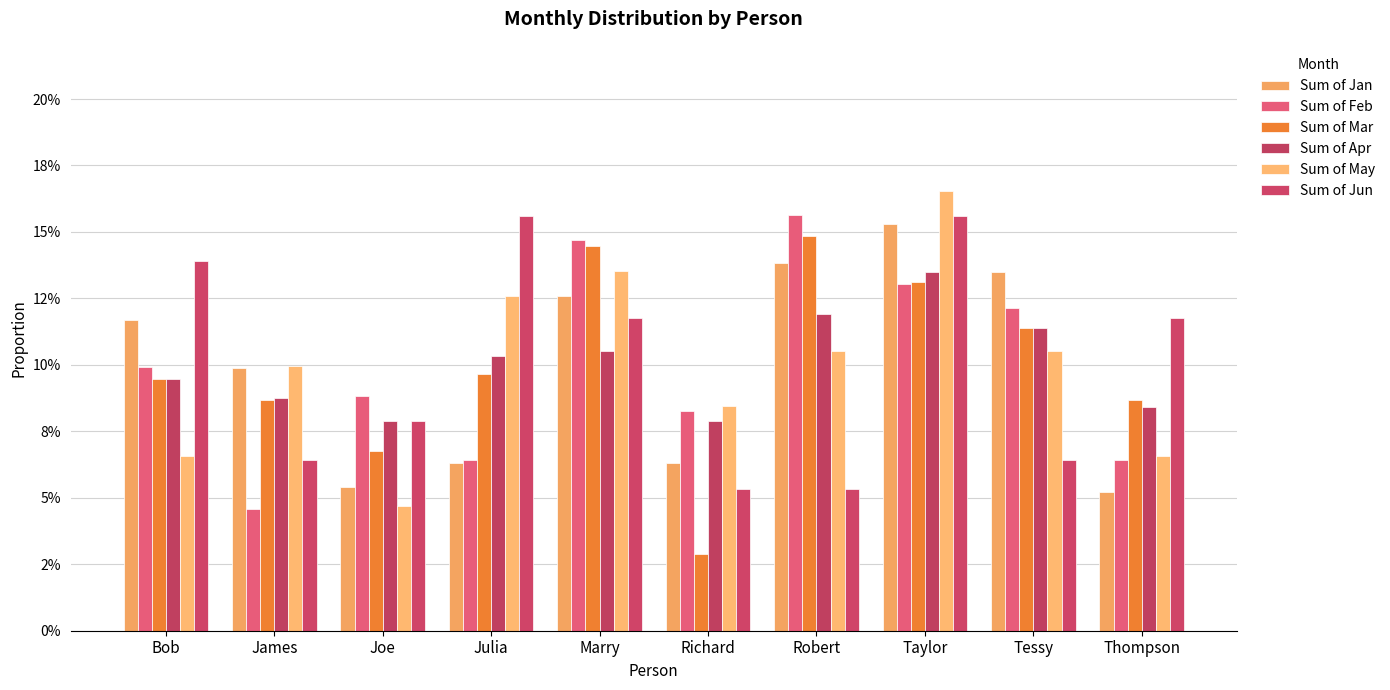

Are the bars grouped side by side (vs. stacked)?

Yes